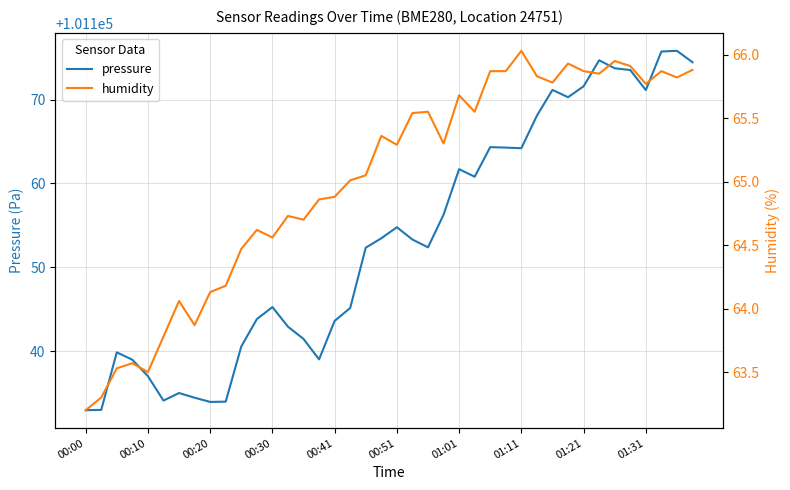

The value of humidity at 33 is 65.8. True or false?

True